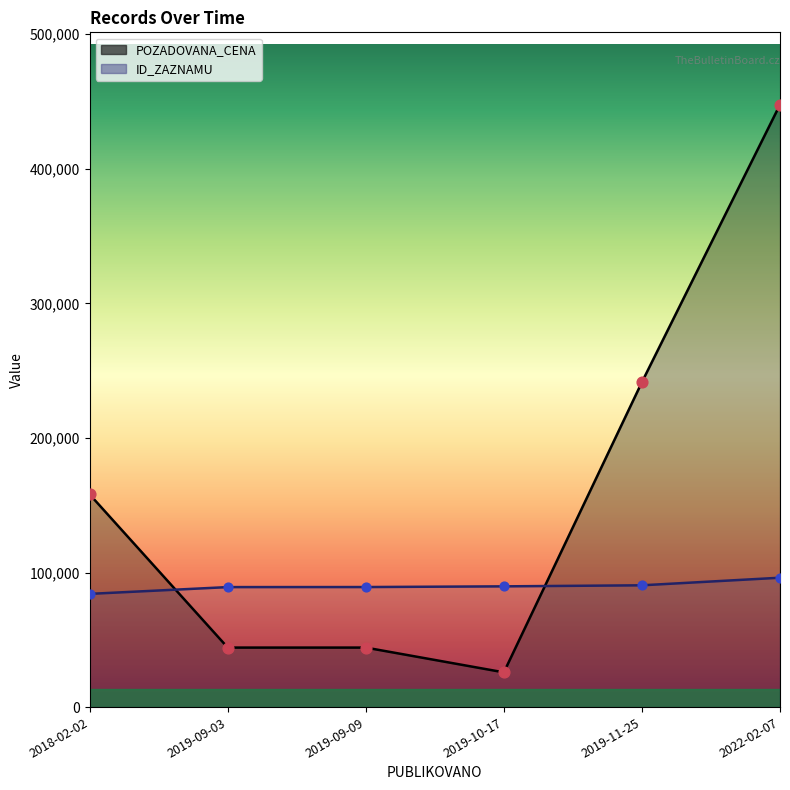

Which series contains the highest Y value?

POZADOVANA_CENA